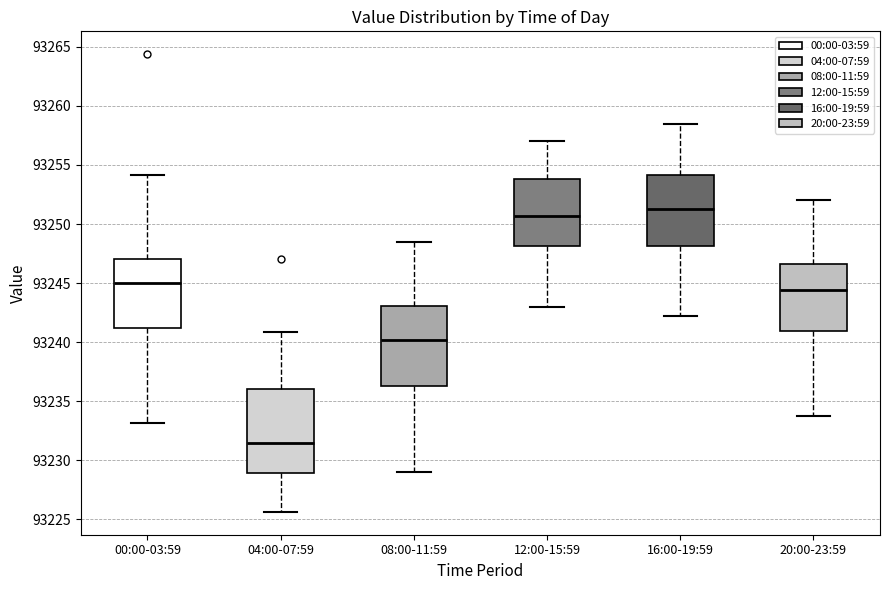

Reading left to right, transcribe this box plot: for each box, give where its median line is, the range the box spans, and where its two whiskers end, as read against the y-axis. The values are not printed on the chart, so give them approximately, as read against the axis.

00:00-03:59: median 93245.0, box 93241.0 to 93247.0, whiskers 93233.0 to 93254.0
04:00-07:59: median 93231.5, box 93229.0 to 93236.0, whiskers 93225.5 to 93241.0
08:00-11:59: median 93240.0, box 93236.5 to 93243.0, whiskers 93229.0 to 93248.5
12:00-15:59: median 93250.5, box 93248.0 to 93254.0, whiskers 93243.0 to 93257.0
16:00-19:59: median 93251.5, box 93248.0 to 93254.0, whiskers 93242.5 to 93258.5
20:00-23:59: median 93244.5, box 93241.0 to 93246.5, whiskers 93234.0 to 93252.0